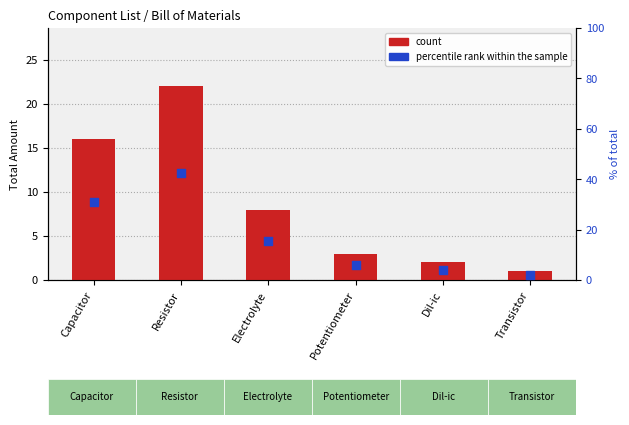

What are all the series names shown in the legend?

count, percentile rank within the sample